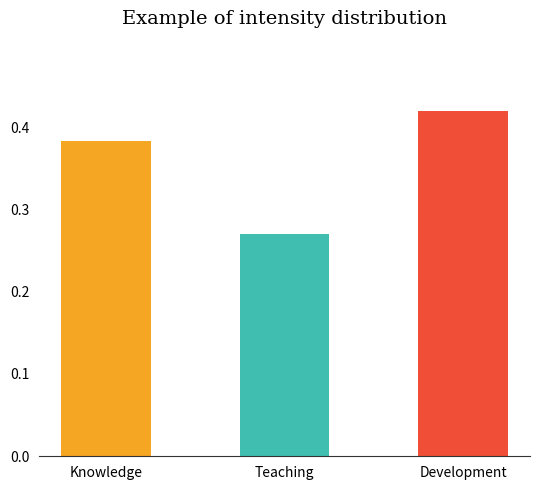

What position from the left is Knowledge?

1